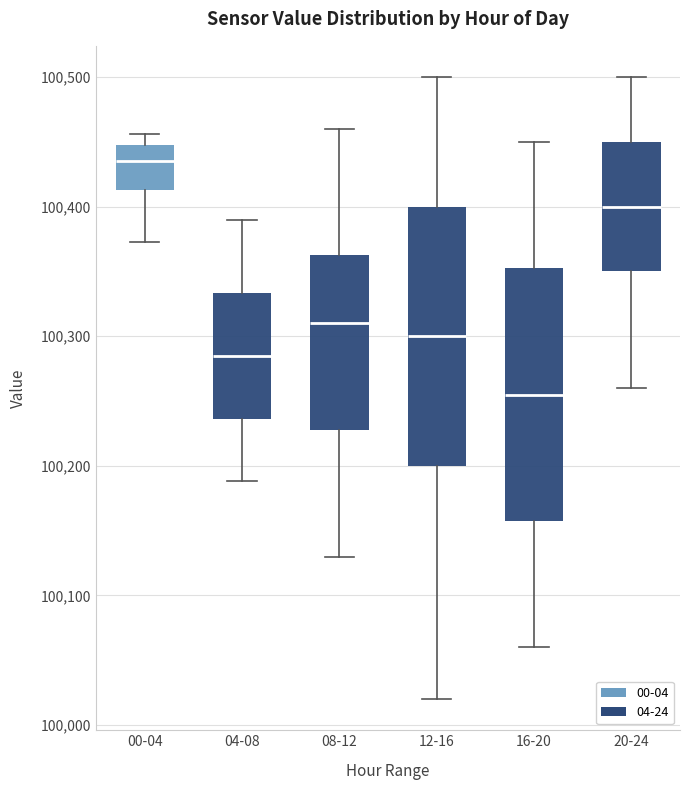

Where is the upper edge of the box for 04-08 on the y-axis? The values are not printed on the chart, so give them approximately, as read against the axis.

100330